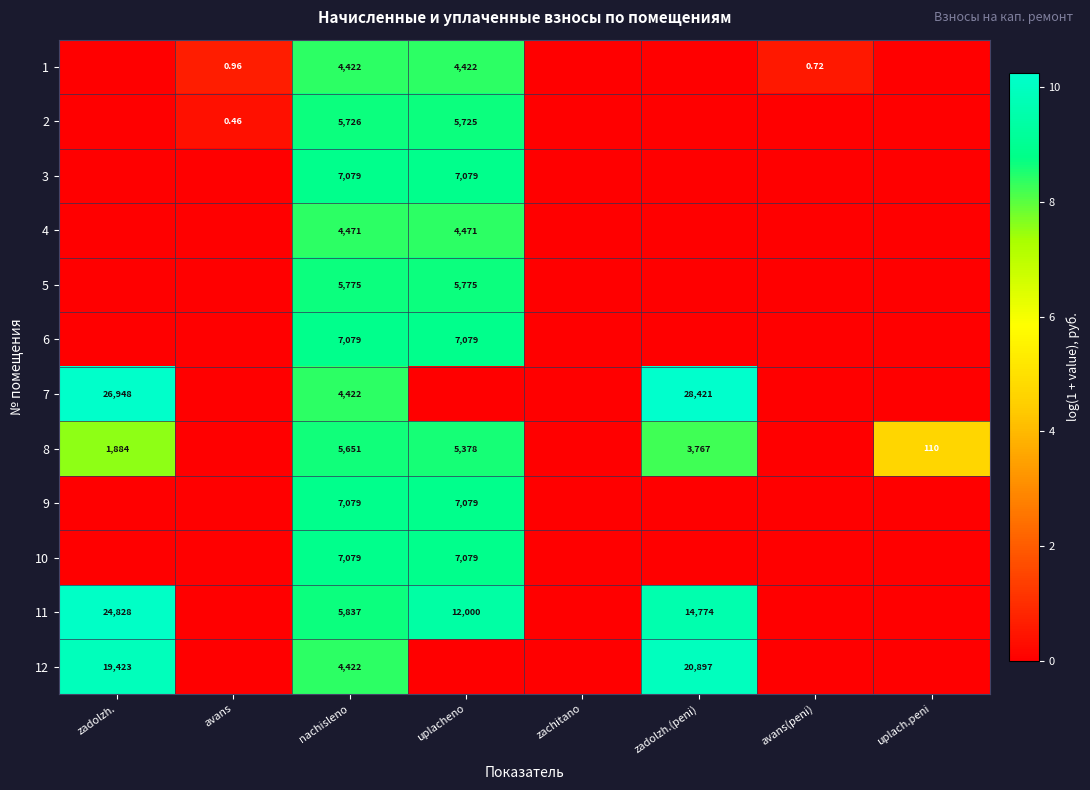

How many categories are shown in the chart?

8